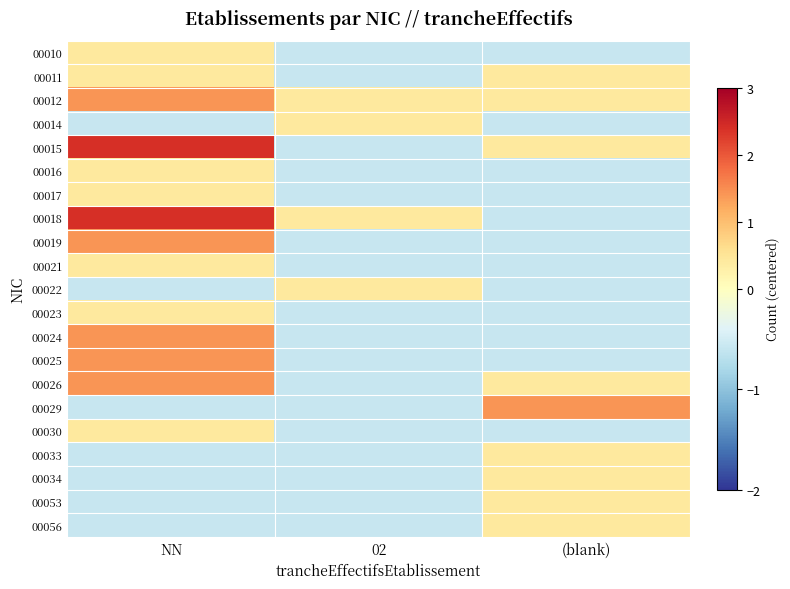

Between 02 and (blank), which is larger?

02